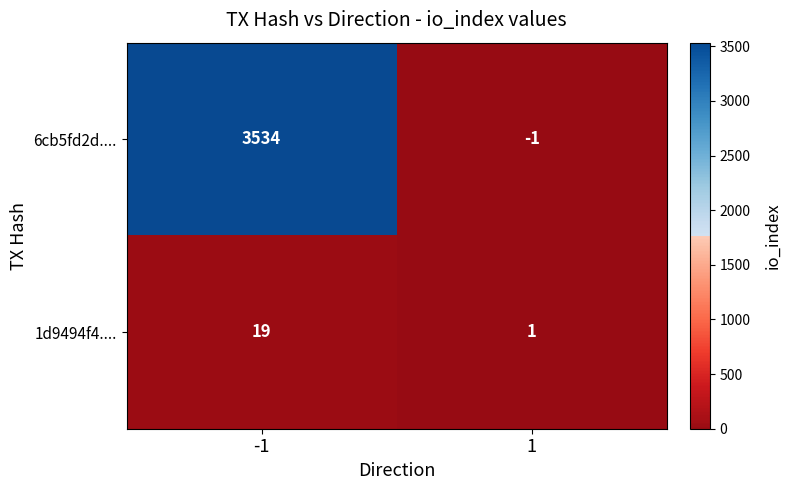

Rank the series by their maximum value, from lowest to highest.

1d9494f4...., 6cb5fd2d....